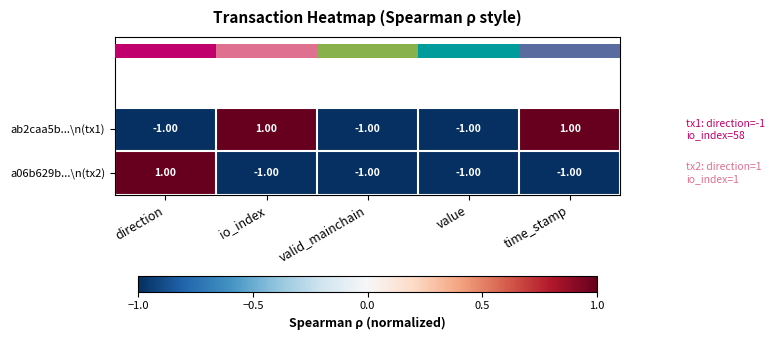

Count the ab2caa5b...\n(tx1) values in the range -1 to 1.

5